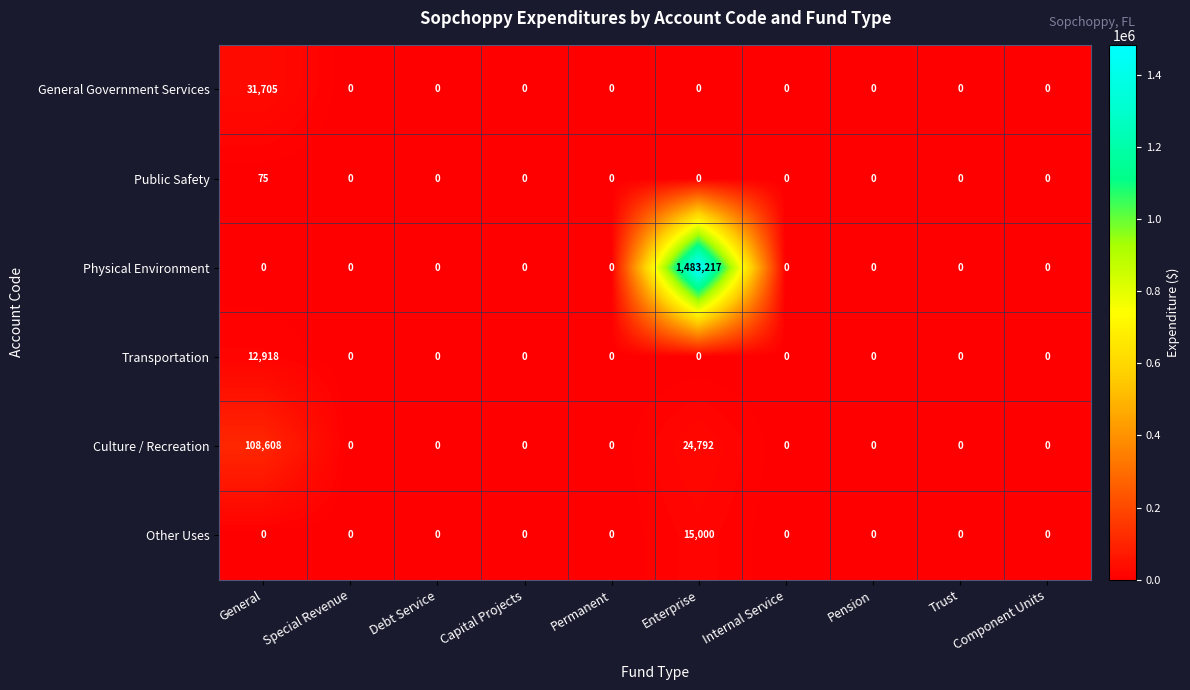

What is the sum of all General Government Services values?

31705